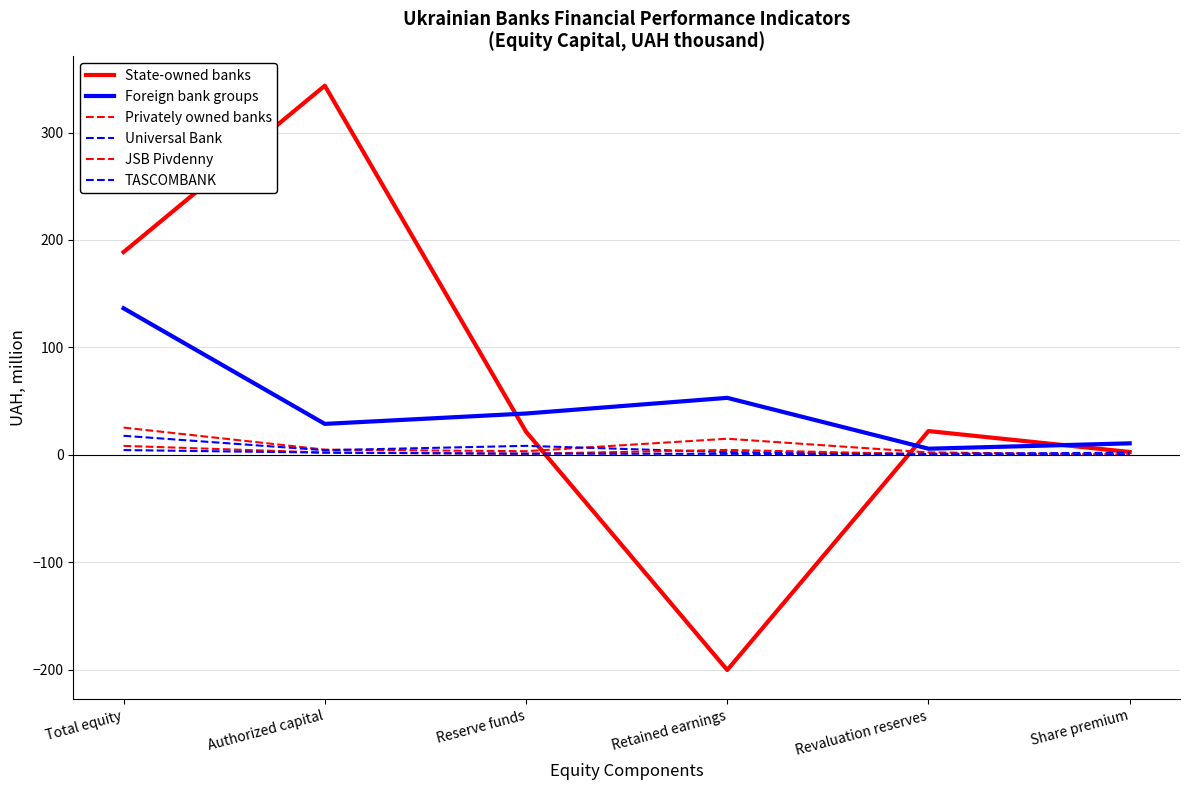

True or false: State-owned banks has more than 2 interior local peaks.

False